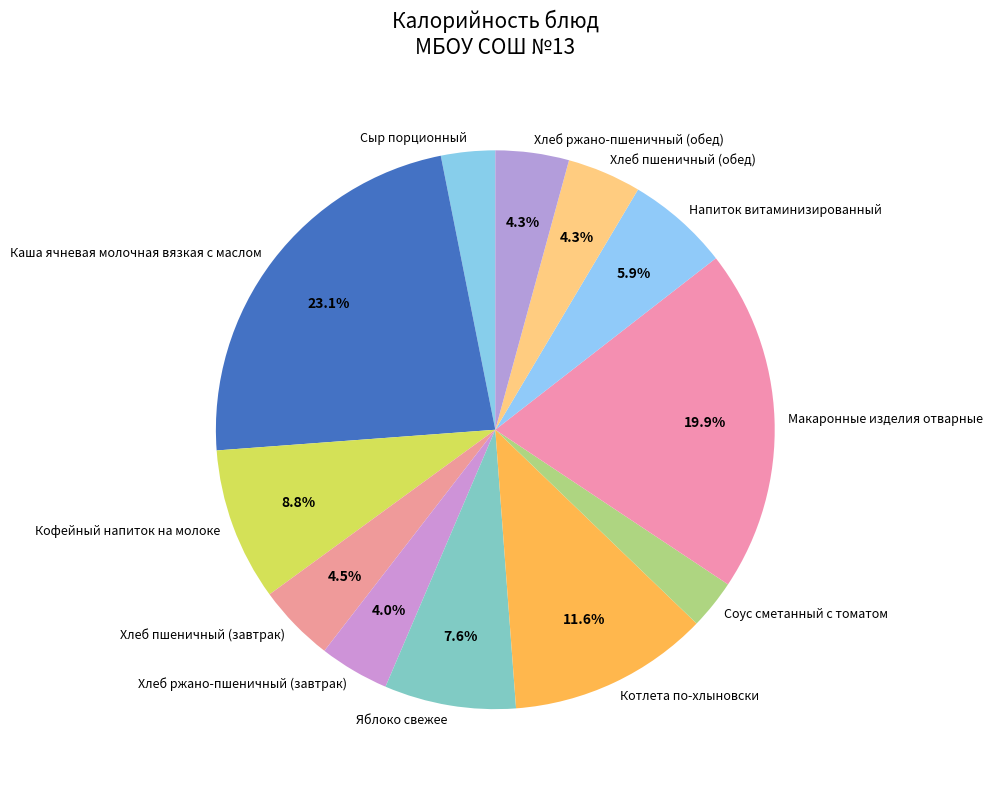

What portion of the pie excludes Хлеб пшеничный (завтрак)?

95.5%